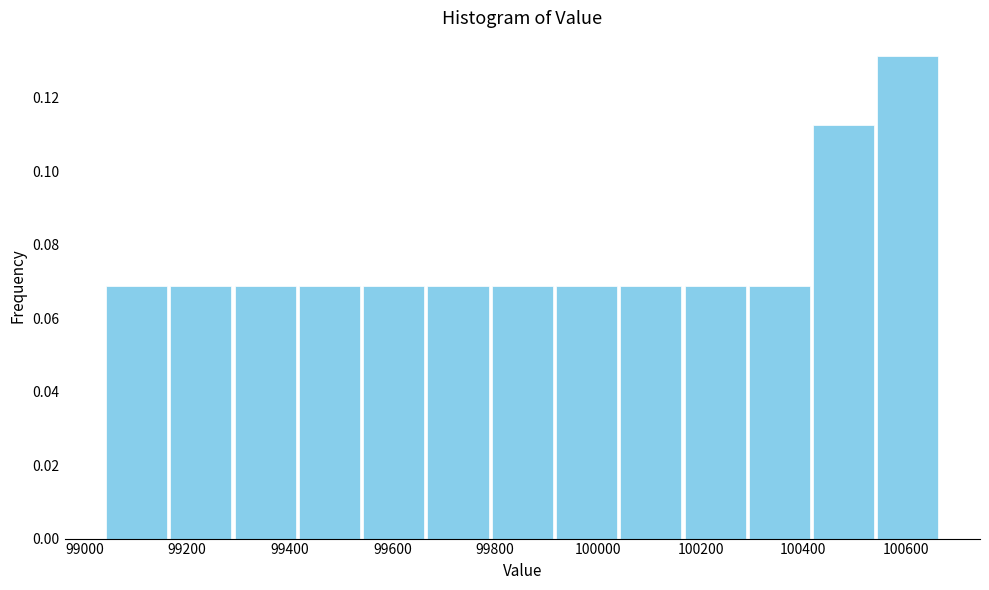

Reading left to right, transcribe this chart: for each bar, give the range it covers on the x-axis and its height. Neither the bar edges nor the heights are printed on the chart, so give them approximately, as read against the axes.

99040 to 99160: 0.068
99160 to 99280: 0.068
99280 to 99420: 0.068
99420 to 99540: 0.068
99540 to 99660: 0.068
99660 to 99800: 0.068
99800 to 99920: 0.068
99920 to 100040: 0.068
100040 to 100160: 0.068
100160 to 100300: 0.068
100300 to 100420: 0.068
100420 to 100540: 0.112
100540 to 100660: 0.132